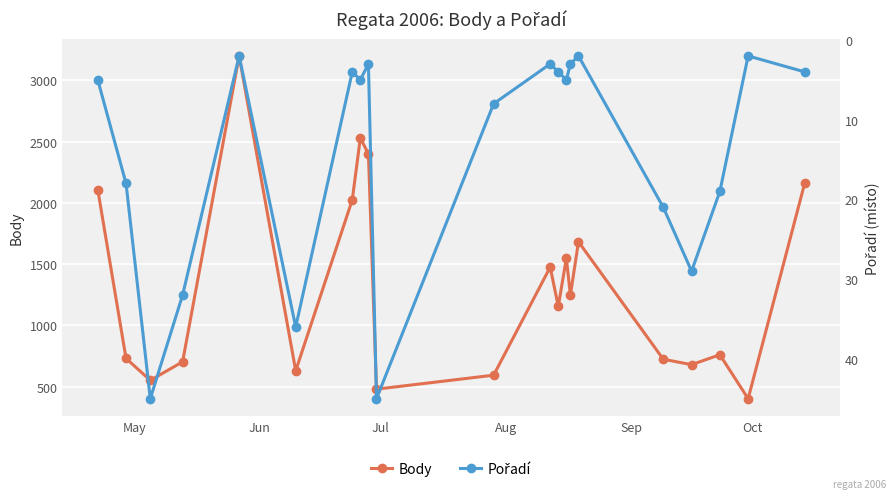

List the series in order of their peak value, highest first.

Body, Pořadí